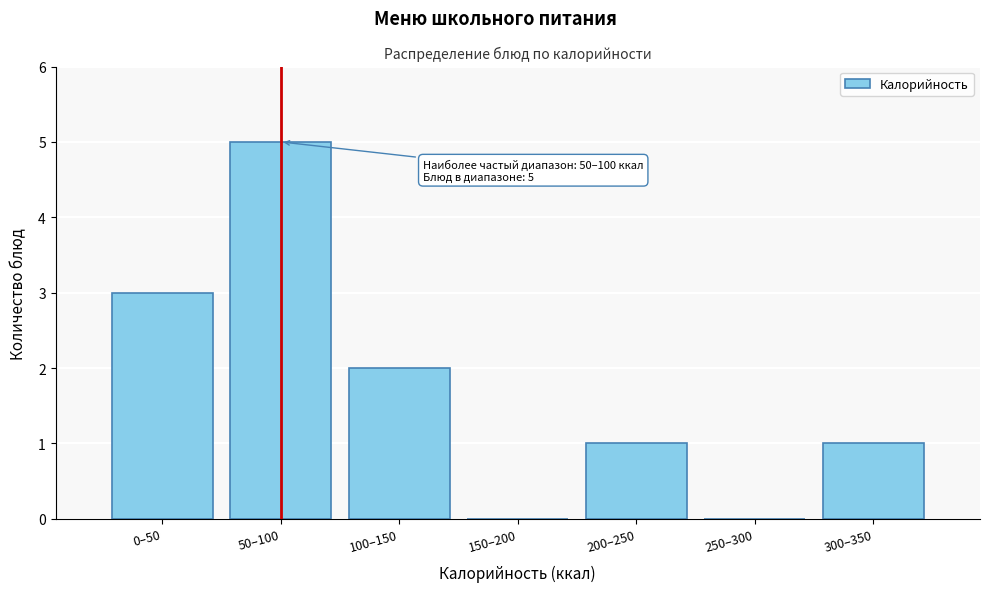

Reading left to right, extract all data points from this chart.

0–50=3	50–100=5	100–150=2	150–200=0	200–250=1	250–300=0	300–350=1